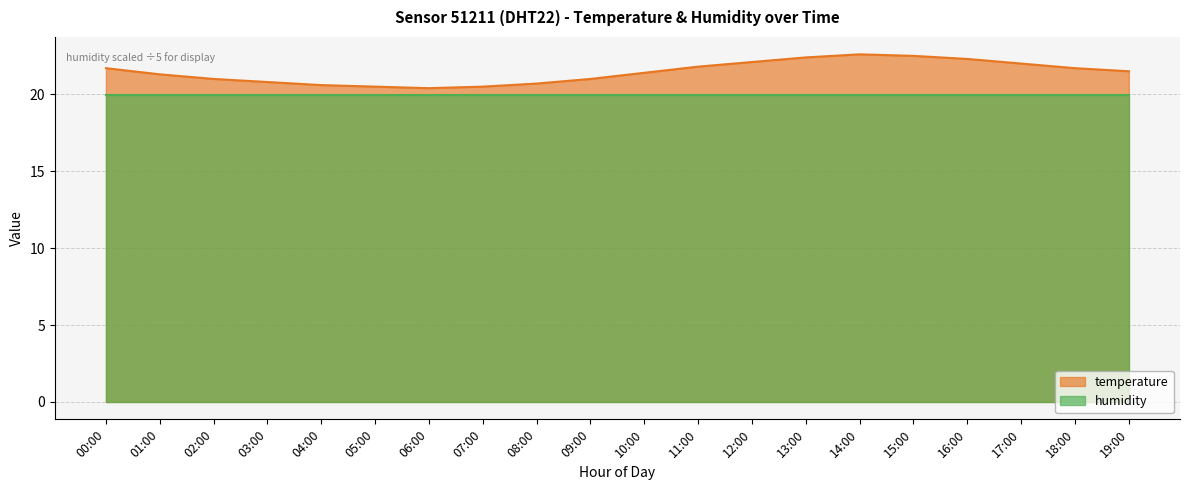

What is the average value?

21.4